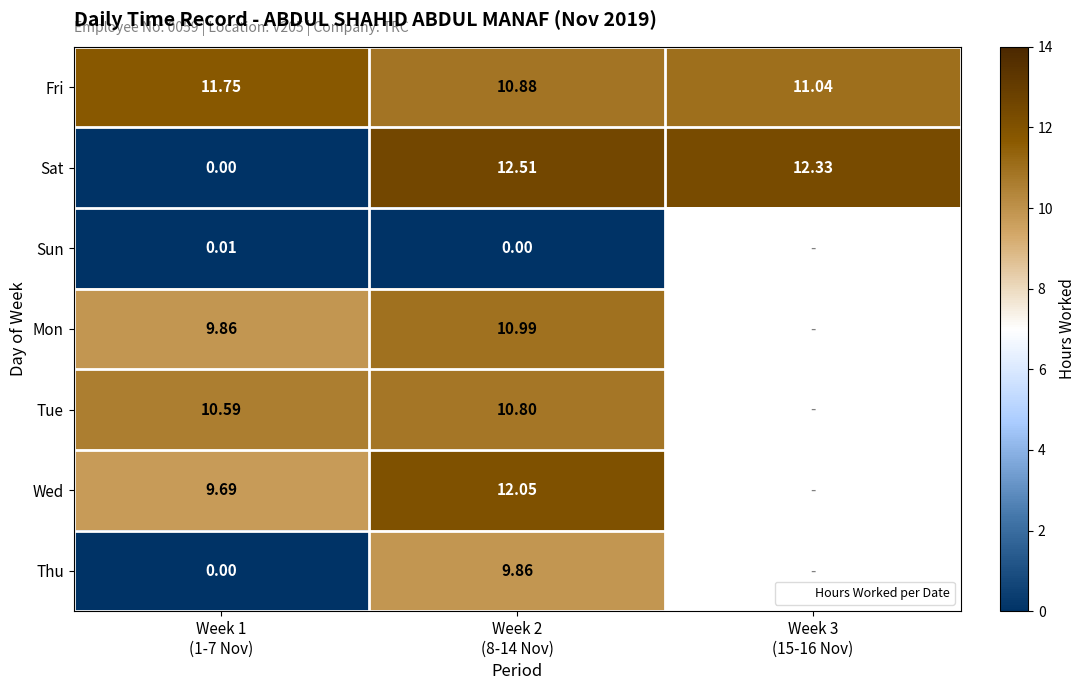

How many categories are shown in the chart?

3